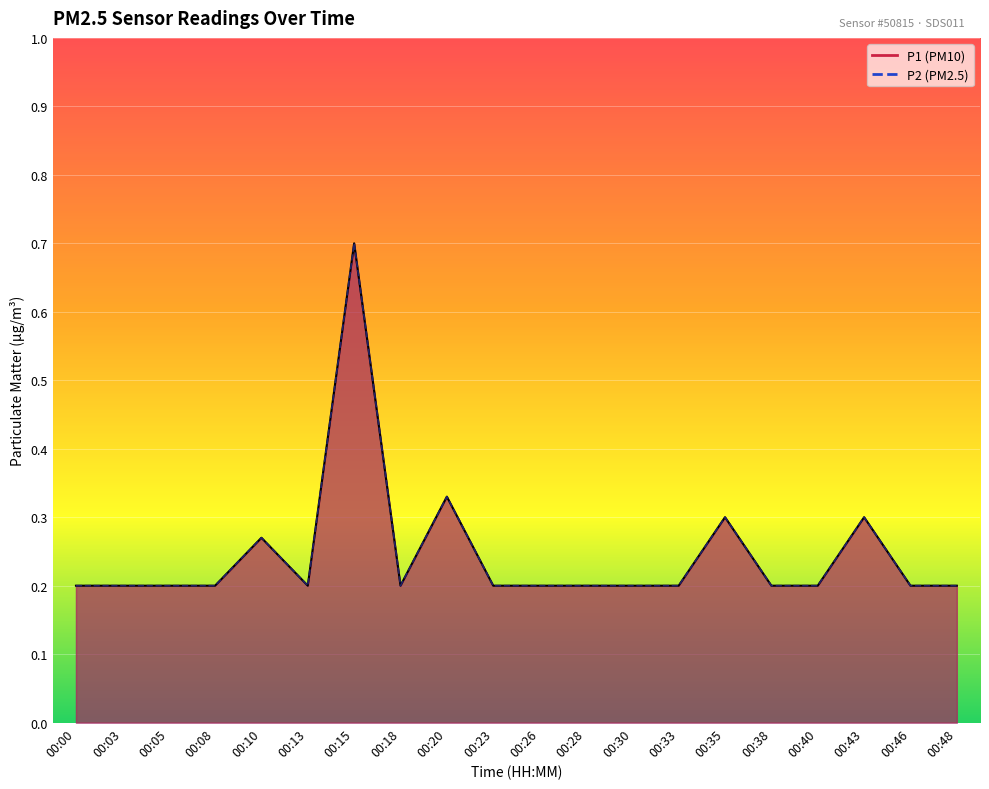

Count the P2 values in the range 0 to 1.

20